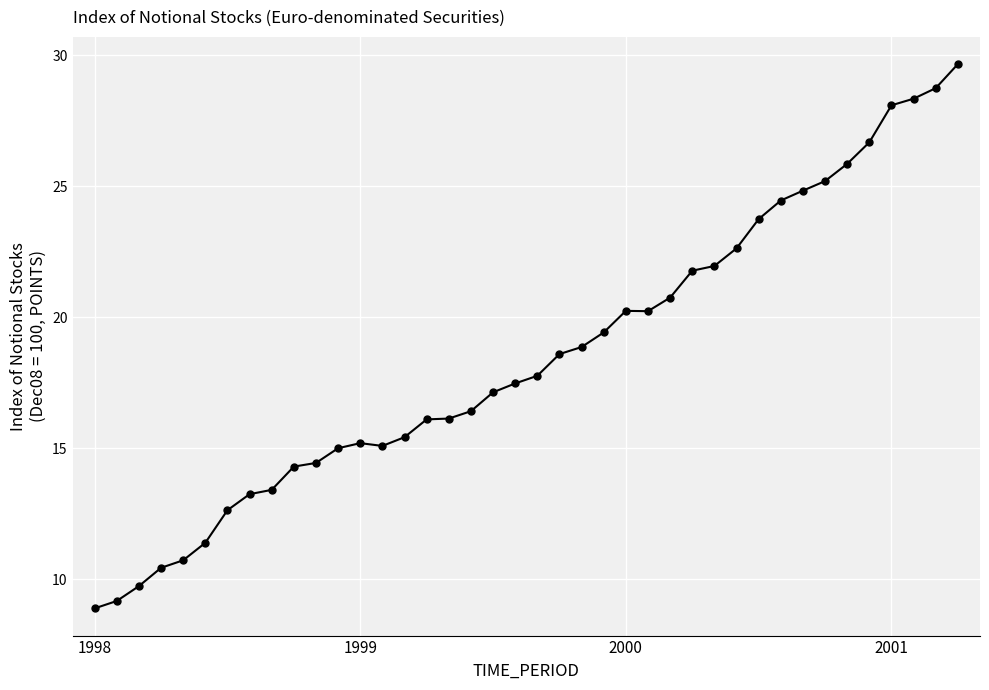

What is the difference between the second highest and second lowest values?

19.6